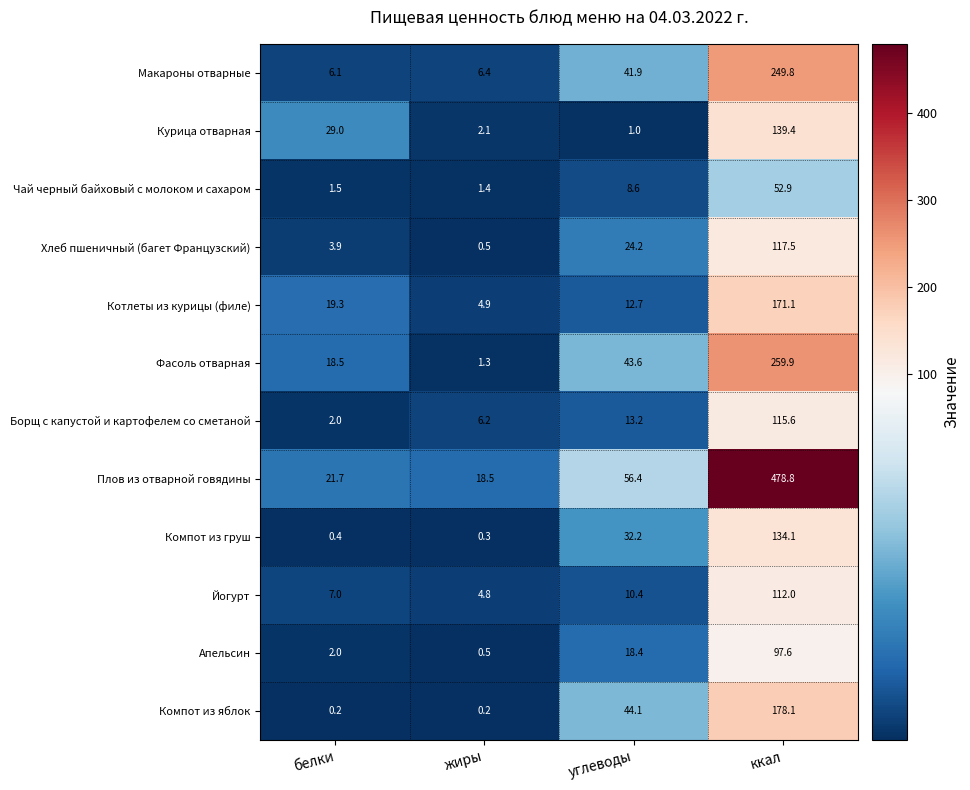

What is the approximate value of Котлеты из курицы (филе) at ккал?

171.1